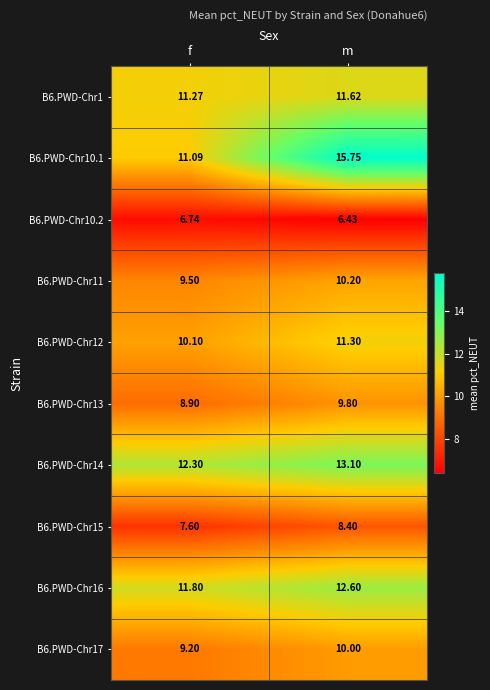

At which label is B6.PWD-Chr1 closest to 11?

f